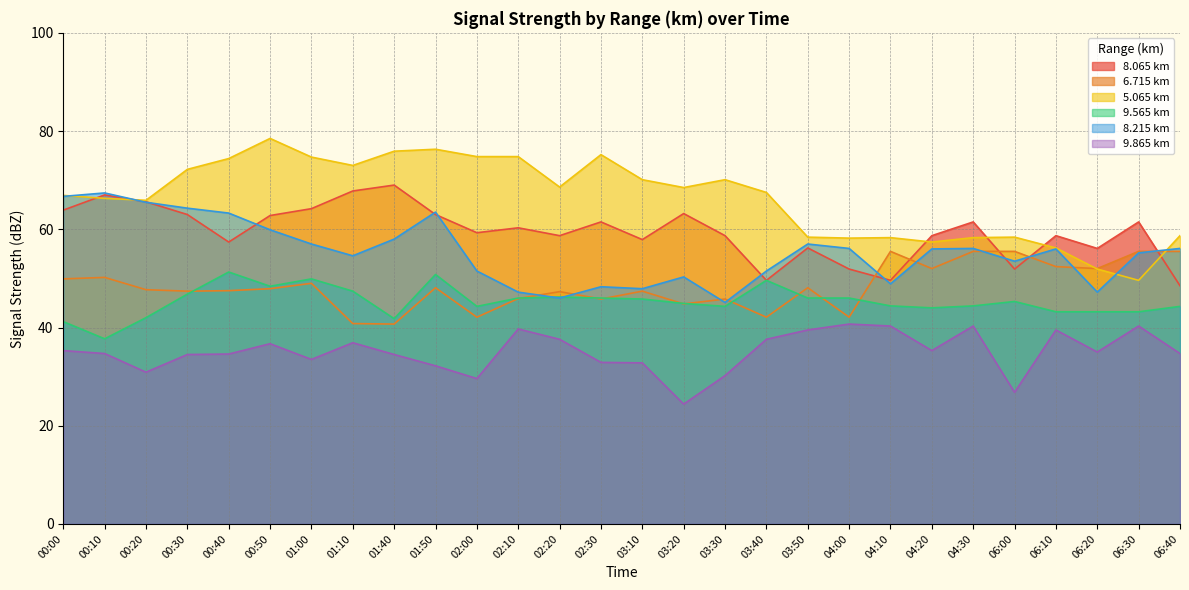

Which has a higher value, 01:10 or 06:00?

01:10